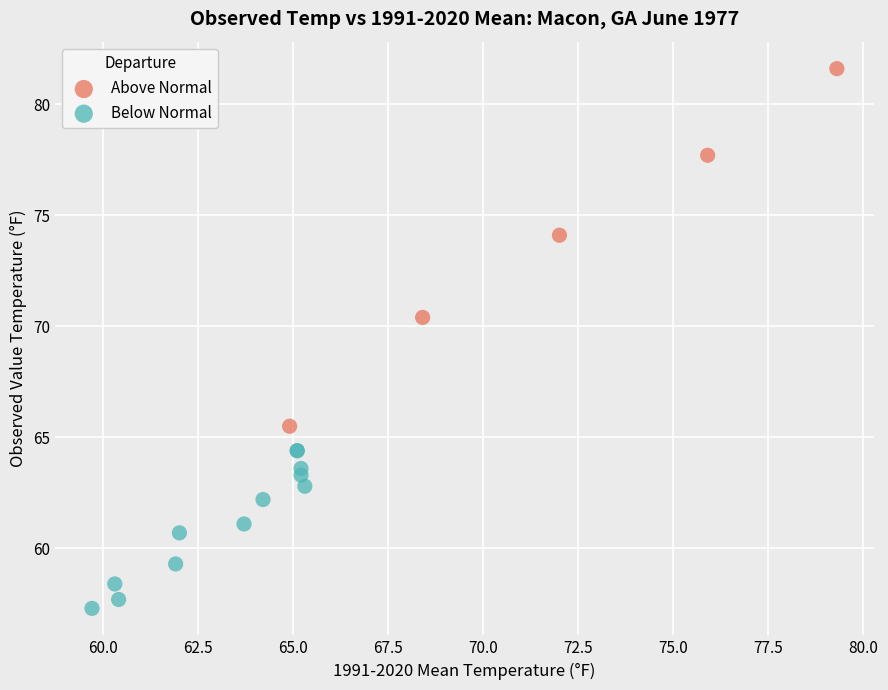

Which series has the widest spread of Y values?

Above Normal